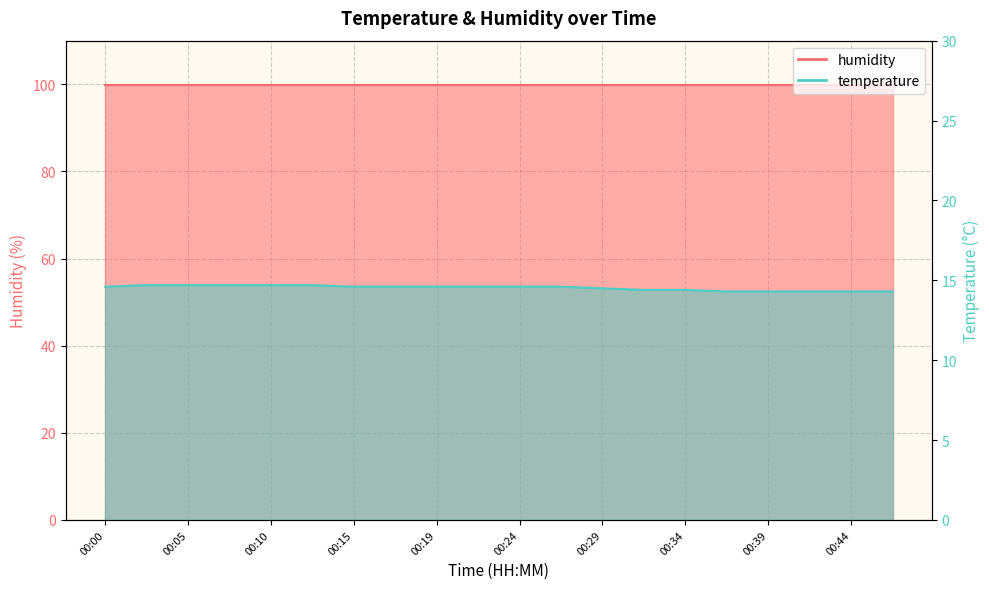

What is the change in value from 00:27 to 00:32?

-0.2